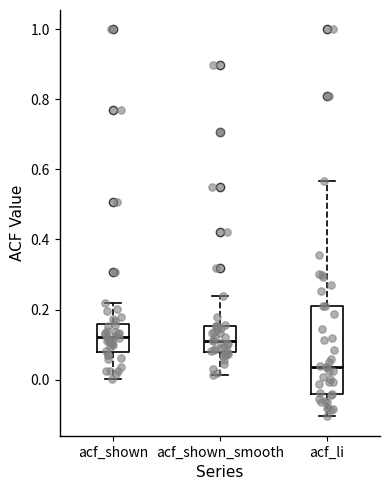

Where does the lower whisker of the box for acf_shown end on the y-axis? The values are not printed on the chart, so give them approximately, as read against the axis.

0.00